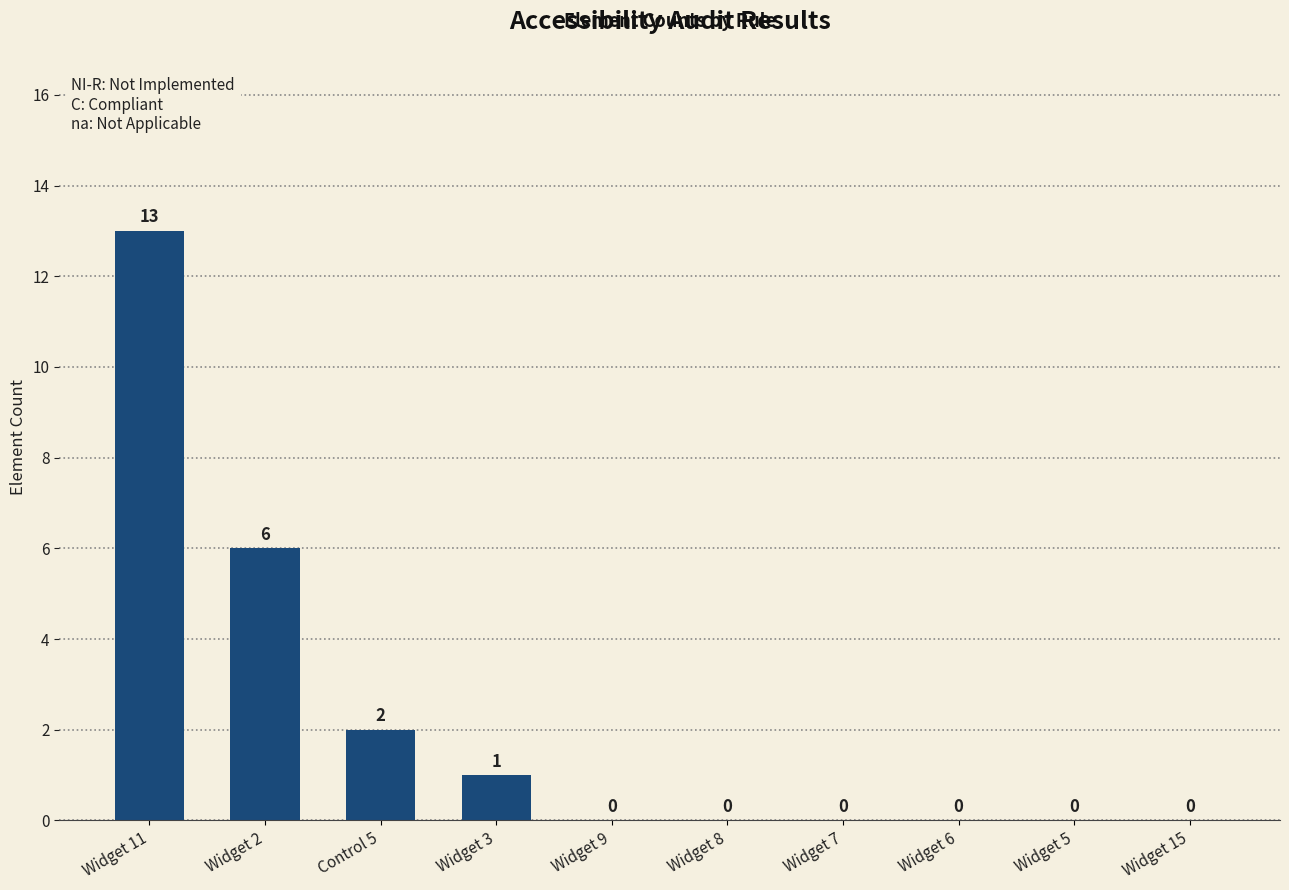

Where is the data nearest to the value 6?

Widget 2